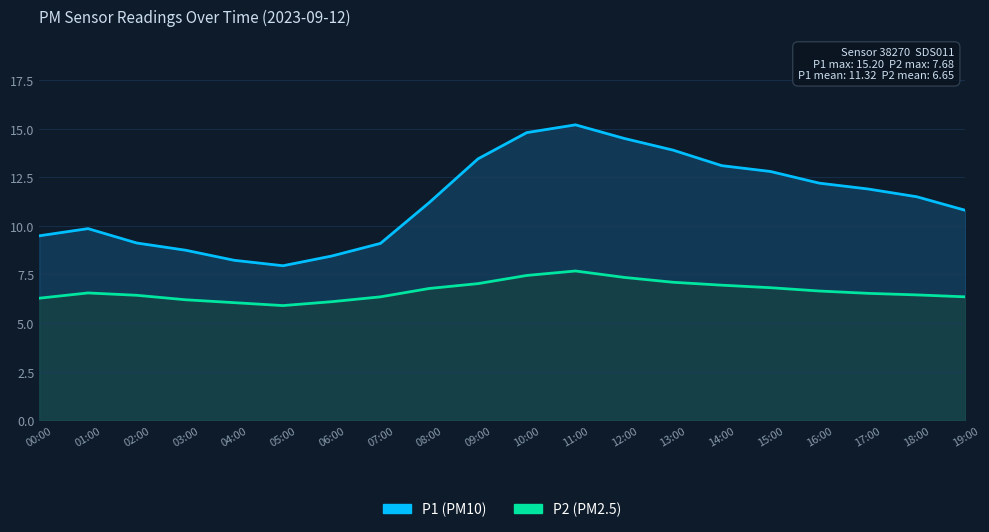

The value of P1 at 02:00 is 9.1. True or false?

True